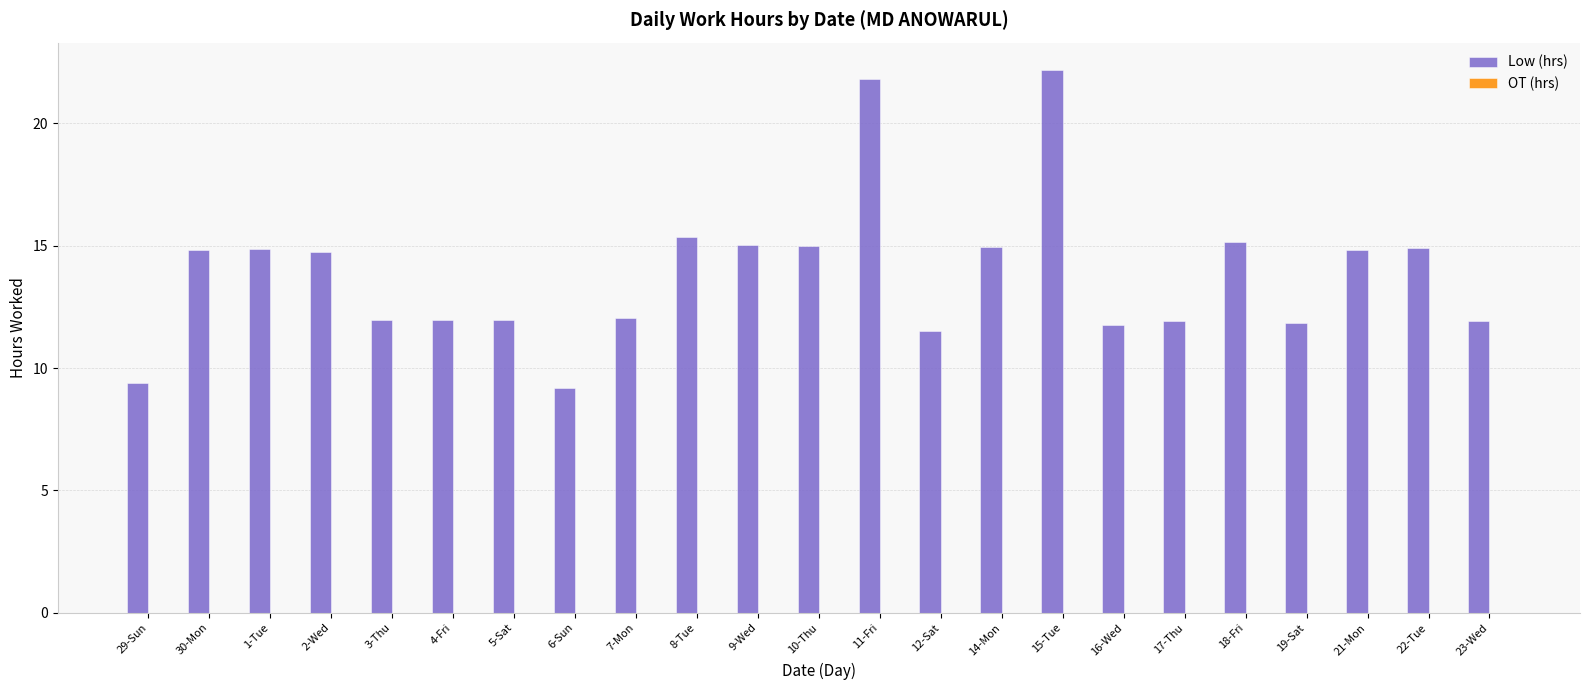

Where does the data first go above 14?

30-Mon